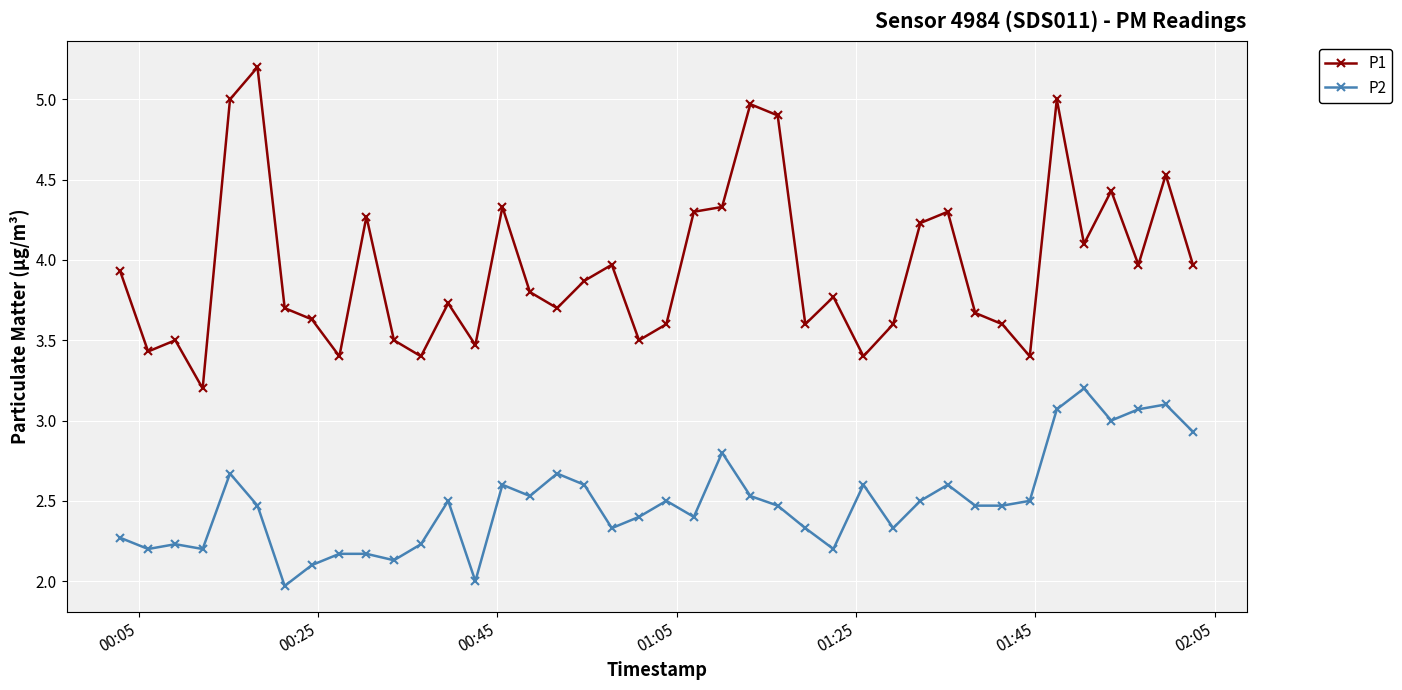

What is the value of the P2 point at the 29th from the left?

2.3